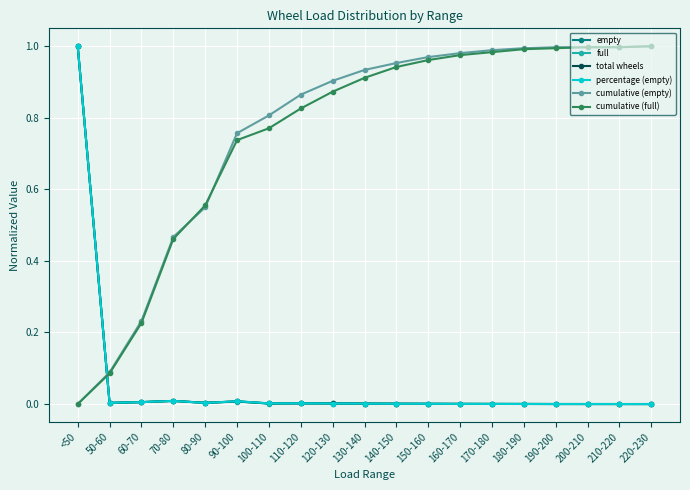

True or false: percentage (empty) has more than 0 points higher than both neighbors.

True